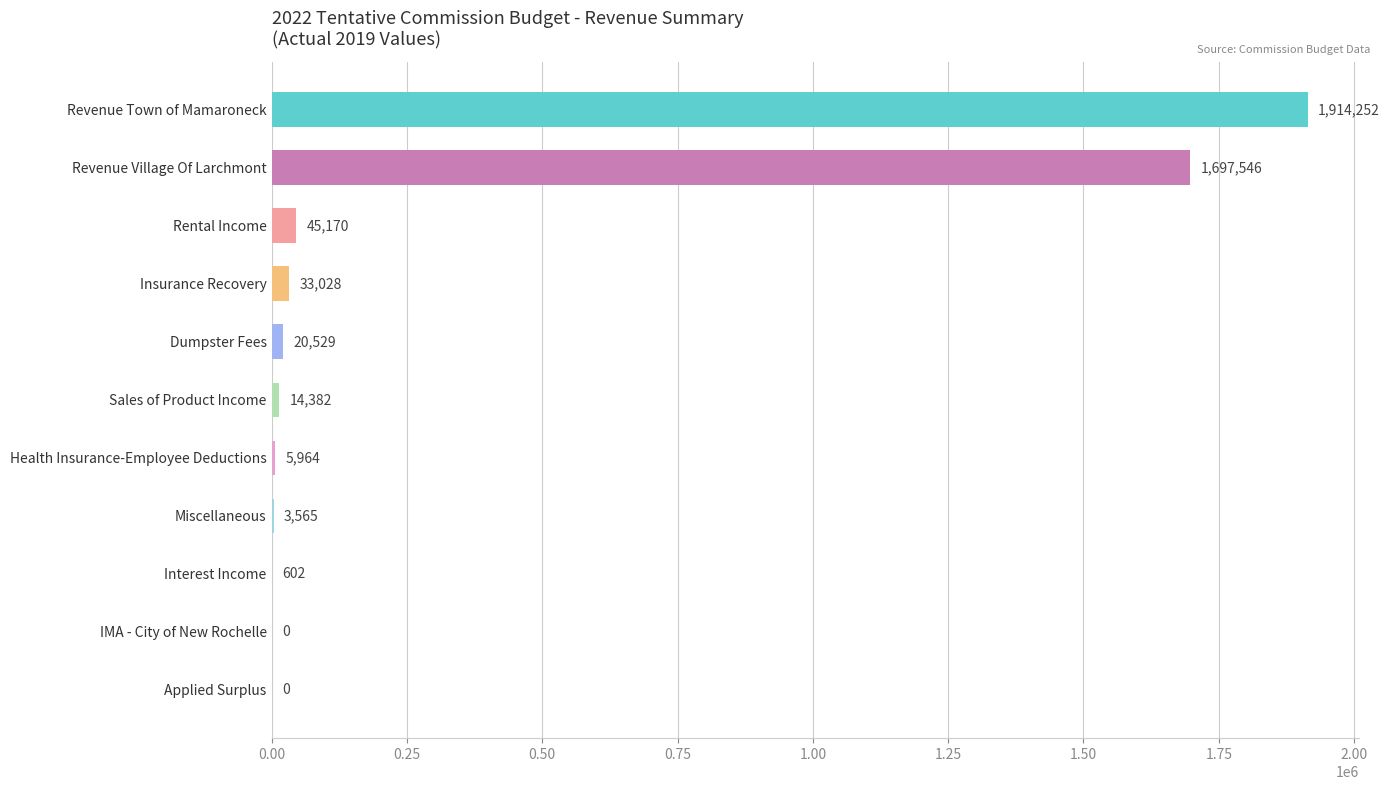

What is the change in value from Health Insurance-Employee Deductions to Applied Surplus?

-5964